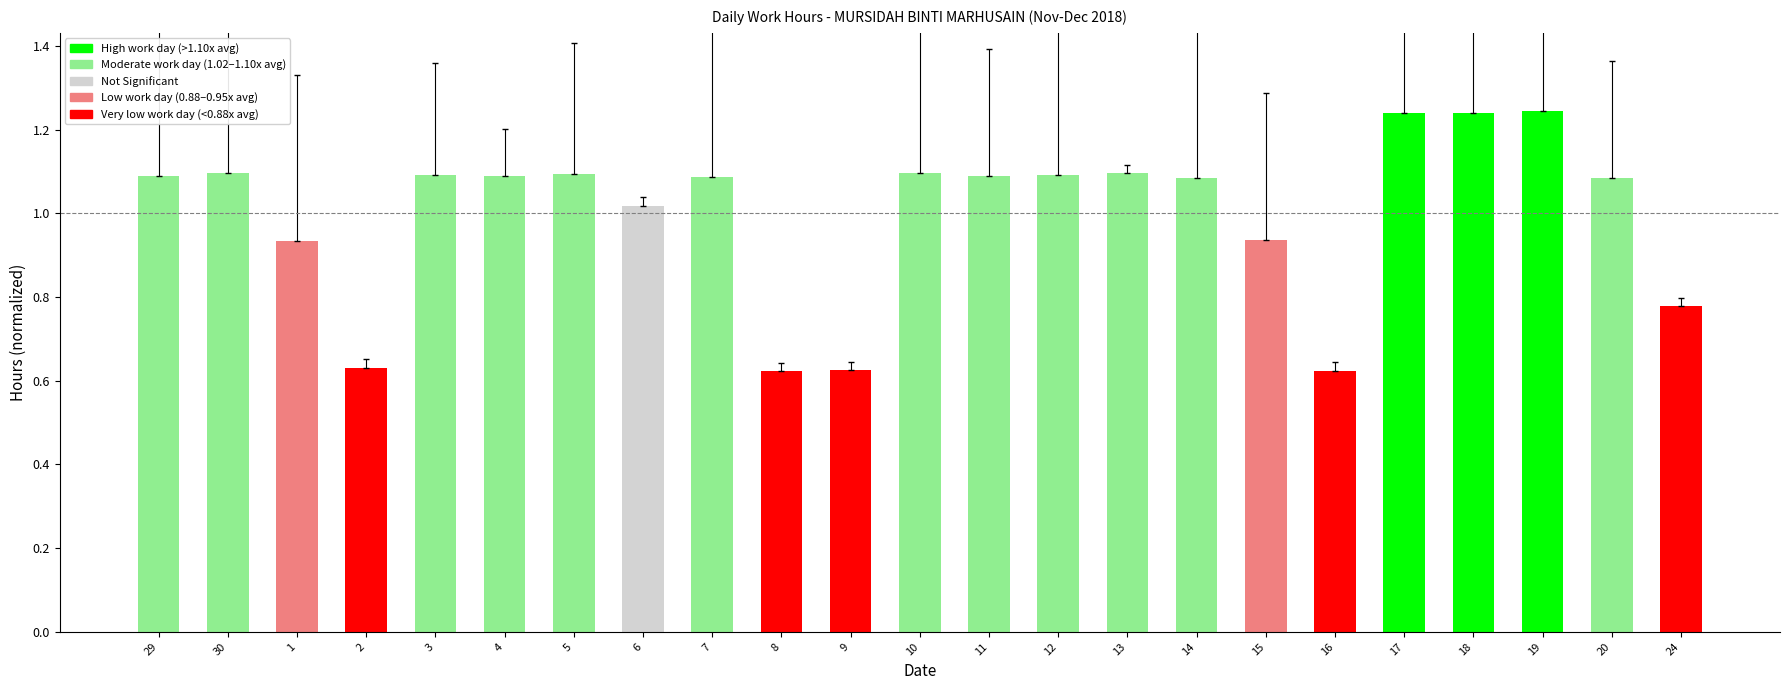

What is the average value?

1.0